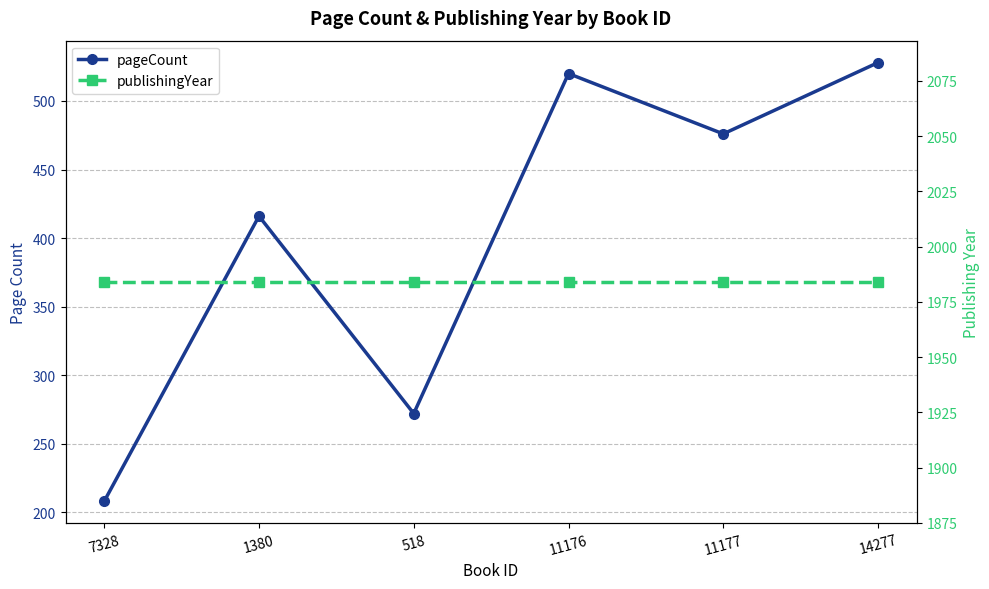

True or false: publishingYear and pageCount intersect in this chart.

False